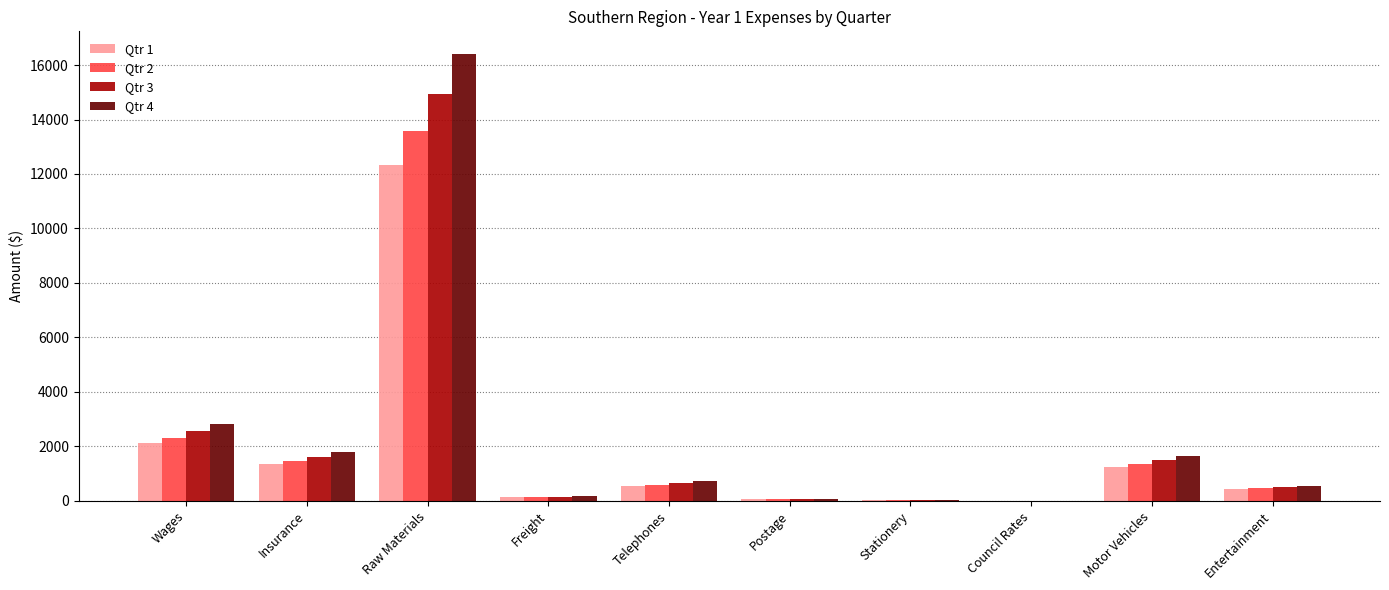

Which series changed the most between Telephones and Stationery?

Qtr 4